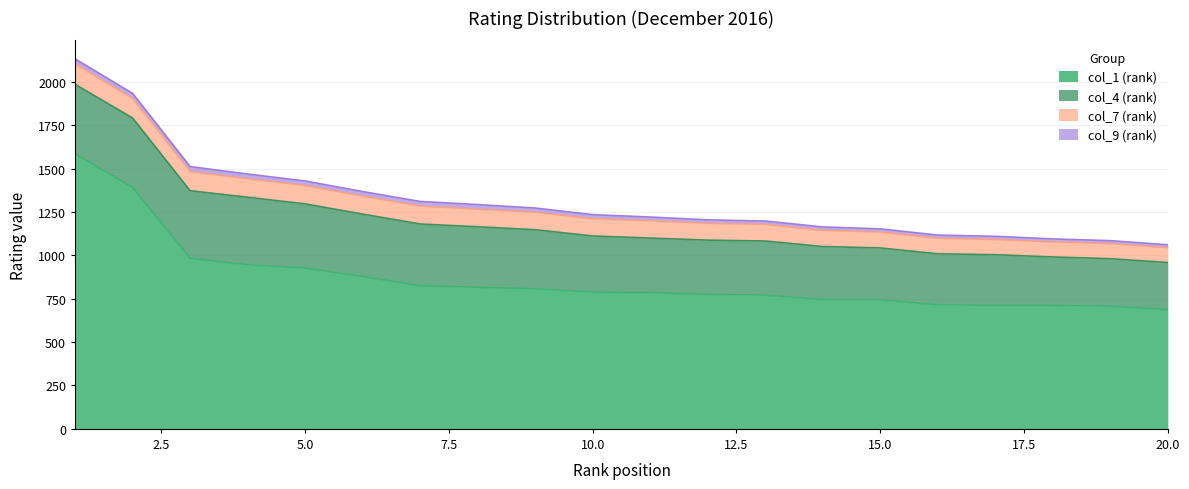

Reading left to right, what are all the values shown in this chart?

col_1 (rank): 1586	1392	983	946	926	878	825	816	807	788	785	775	771	745	744	715	712	712	707	687
col_4 (rank): 400	400	390	389	371	360	356	349	341	324	315	313	312	306	299	294	292	279	274	272
col_7 (rank): 118	113	111	107	106	104	104	102	101	100	100	97	96	94	92	90	88	87	87	86
col_9 (rank): 29	29	28	27	26	26	26	26	24	23	21	20	19	19	18	18	18	17	17	16